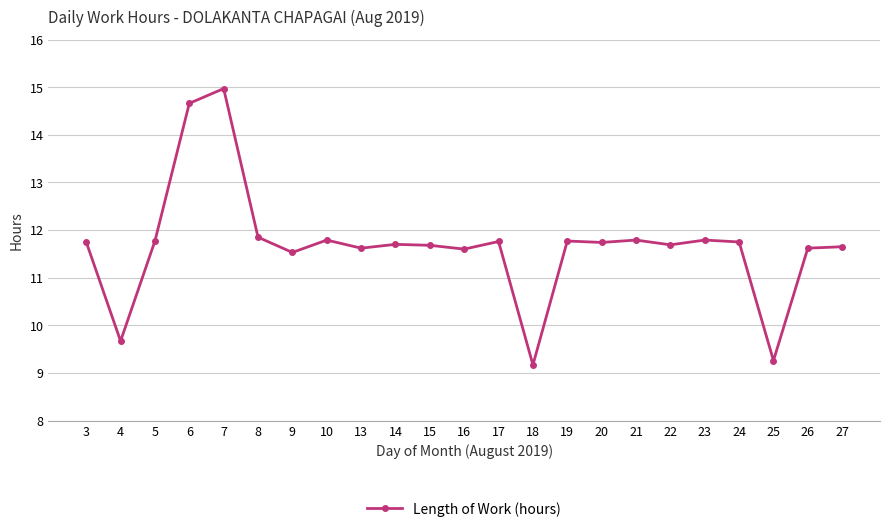

How many values are below 11?

3